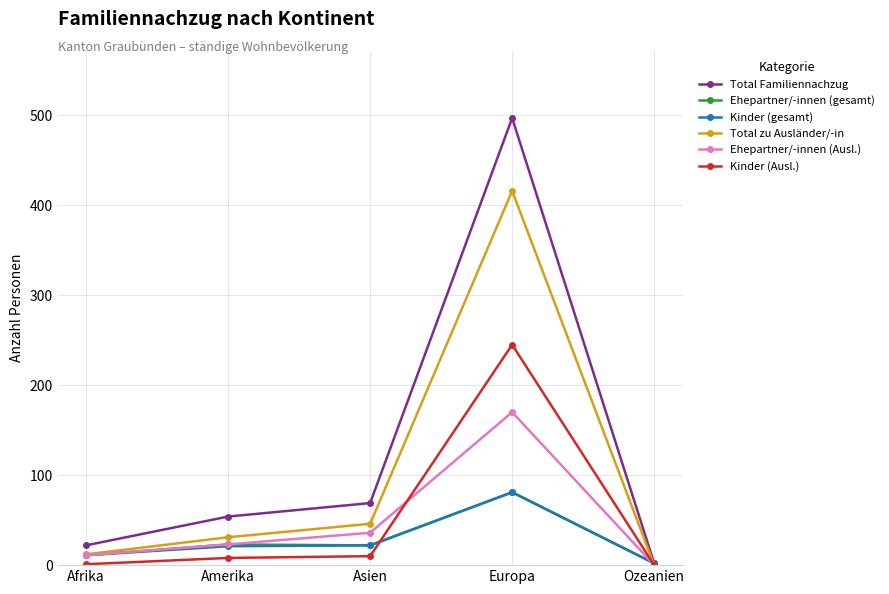

In Ehepartner/-innen (gesamt), how many points are lower than both neighbors (excluding endpoints)?

1